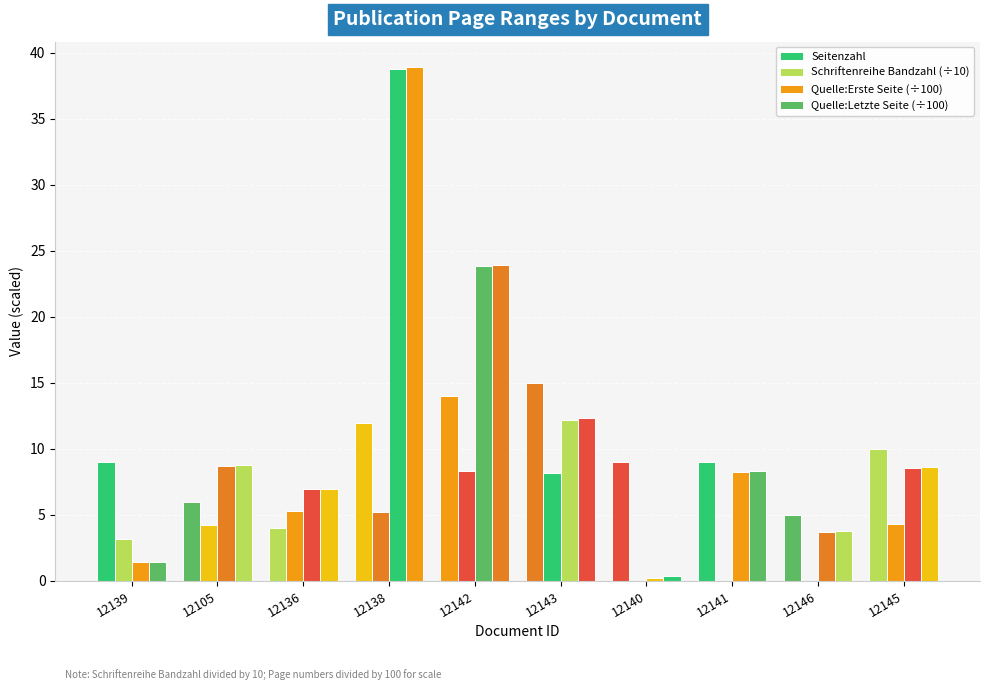

Reading left to right, extract all data points from this chart.

Seitenzahl: 9.0	6.0	4.0	12.0	14.0	15.0	9.0	9.0	5.0	10.0
Schriftenreihe Bandzahl (÷10): 3.2	4.2	5.3	5.2	8.3	8.2	0.0	0.0	0.0	4.3
Quelle:Erste Seite (÷100): 1.4	8.7	6.9	38.8	23.8	12.2	0.2	8.3	3.7	8.6
Quelle:Letzte Seite (÷100): 1.4	8.8	7.0	38.9	24.0	12.3	0.3	8.4	3.8	8.6